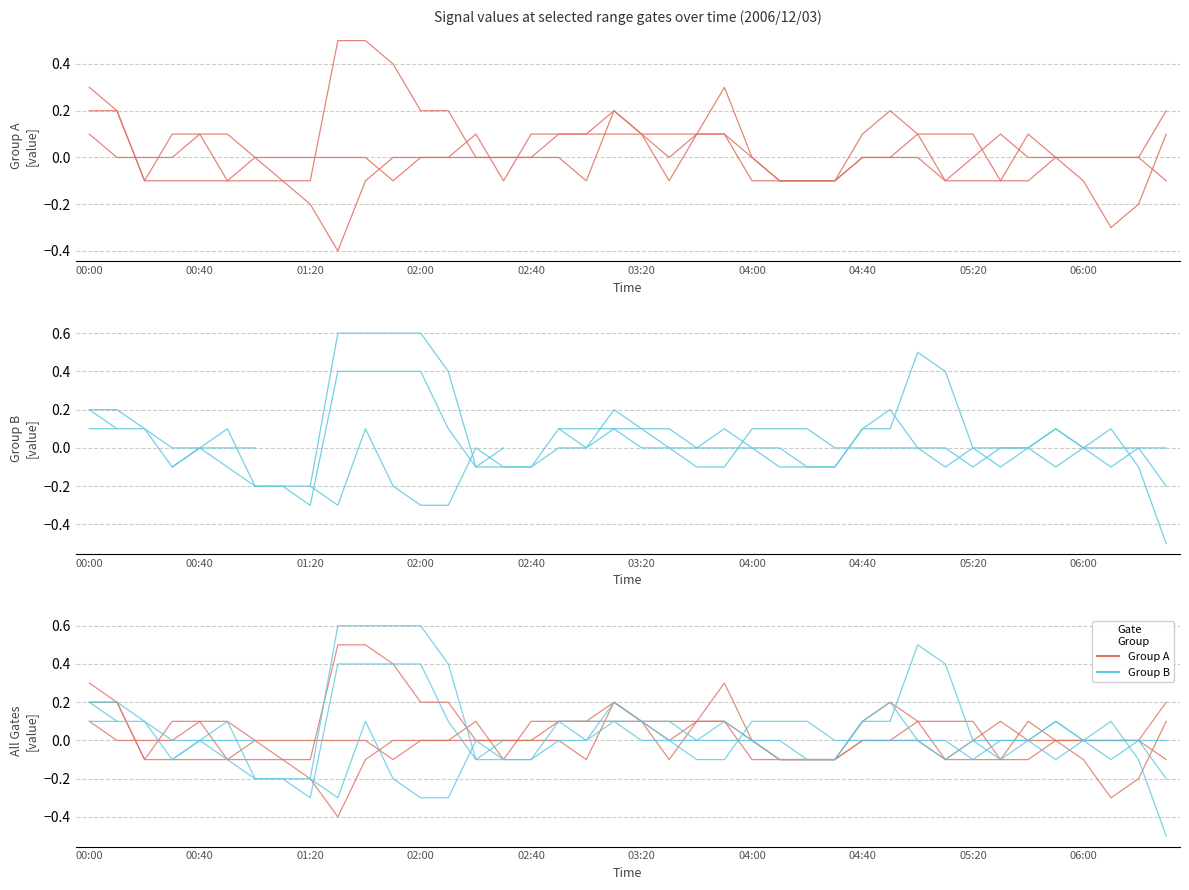

Reading left to right, transcribe all the data shown in this chart.

4.315: 00:00=0.2	00:10=0.2	00:20=-0.1	00:30=0.1	00:40=0.1	00:50=-0.1	01:00=-0.0	01:10=-0.1	01:20=-0.2	01:30=-0.4	01:40=-0.1	01:50=0.0	02:00=0.0	02:10=-0.0	02:20=0.1	02:30=-0.1	02:40=0.1	02:50=0.1	03:00=0.1	03:10=0.2	03:20=0.1	03:30=-0.1	03:40=0.1	03:50=0.1	04:00=-0.1	04:10=-0.1	04:20=-0.1	04:30=-0.1	04:40=0.1	04:50=0.2	05:00=0.1	05:10=0.1	05:20=0.1	05:30=-0.1	05:40=0.1	05:50=0.0	06:00=-0.1	06:10=-0.3	06:20=-0.2	06:30=0.1
4.615: 00:00=0.1	00:10=0.0	00:20=0.0	00:30=0.0	00:40=0.1	00:50=0.1	01:00=-0.0	01:10=-0.0	01:20=-0.0	01:30=0.0	01:40=-0.0	01:50=-0.1	02:00=-0.0	02:10=-0.0	02:20=0.0	02:30=-0.0	02:40=0.0	02:50=0.1	03:00=0.1	03:10=0.1	03:20=0.1	03:30=0.0	03:40=0.1	03:50=0.1	04:00=-0.0	04:10=-0.1	04:20=-0.1	04:30=-0.1	04:40=-0.0	04:50=-0.0	05:00=-0.0	05:10=-0.1	05:20=-0.1	05:30=-0.1	05:40=-0.1	05:50=0.0	06:00=0.0	06:10=0.0	06:20=0.0	06:30=0.2
3.865: 00:00=0.2	00:10=0.2	00:20=0.1	00:30=-0.1	00:40=-0.0	00:50=0.1	01:00=-0.2	01:10=-0.2	01:20=-0.2	01:30=-0.3	01:40=0.1	01:50=-0.2	02:00=-0.3	02:10=-0.3	02:20=0.0	02:30=-0.1	02:40=-0.1	02:50=0.0	03:00=0.0	03:10=0.2	03:20=0.1	03:30=0.1	03:40=-0.0	03:50=0.0	04:00=0.0	04:10=-0.1	04:20=-0.1	04:30=-0.1	04:40=0.1	04:50=0.1	05:00=0.5	05:10=0.4	05:20=0.0	05:30=-0.0	05:40=-0.0	05:50=0.1	06:00=-0.0	06:10=-0.1	06:20=-0.0	06:30=-0.2
3.715: 00:00=0.3	00:10=0.2	00:20=-0.1	00:30=-0.1	00:40=-0.1	00:50=-0.1	01:00=-0.1	01:10=-0.1	01:20=-0.1	01:30=0.5	01:40=0.5	01:50=0.4	02:00=0.2	02:10=0.2	02:20=0.0	02:30=-0.0	02:40=-0.0	02:50=0.0	03:00=-0.1	03:10=0.2	03:20=0.1	03:30=0.1	03:40=0.1	03:50=0.3	04:00=-0.0	04:10=-0.1	04:20=-0.1	04:30=-0.1	04:40=0.0	04:50=0.0	05:00=0.1	05:10=-0.1	05:20=-0.0	05:30=0.1	05:40=-0.0	05:50=-0.0	06:00=-0.0	06:10=-0.0	06:20=-0.0	06:30=-0.1
4.015: 00:00=0.1	00:10=0.1	00:20=0.1	00:30=0.0	00:40=-0.0	00:50=-0.1	01:00=-0.2	01:10=-0.2	01:20=-0.3	01:30=0.4	01:40=0.4	01:50=0.4	02:00=0.4	02:10=0.1	02:20=-0.1	02:30=-0.1	02:40=-0.1	02:50=0.1	03:00=0.0	03:10=0.1	03:20=0.0	03:30=0.0	03:40=-0.0	03:50=0.1	04:00=-0.0	04:10=-0.0	04:20=-0.1	04:30=-0.1	04:40=0.1	04:50=0.2	05:00=0.0	05:10=0.0	05:20=-0.1	05:30=0.0	05:40=-0.0	05:50=-0.1	06:00=-0.0	06:10=-0.0	06:20=0.0	06:30=-0.0